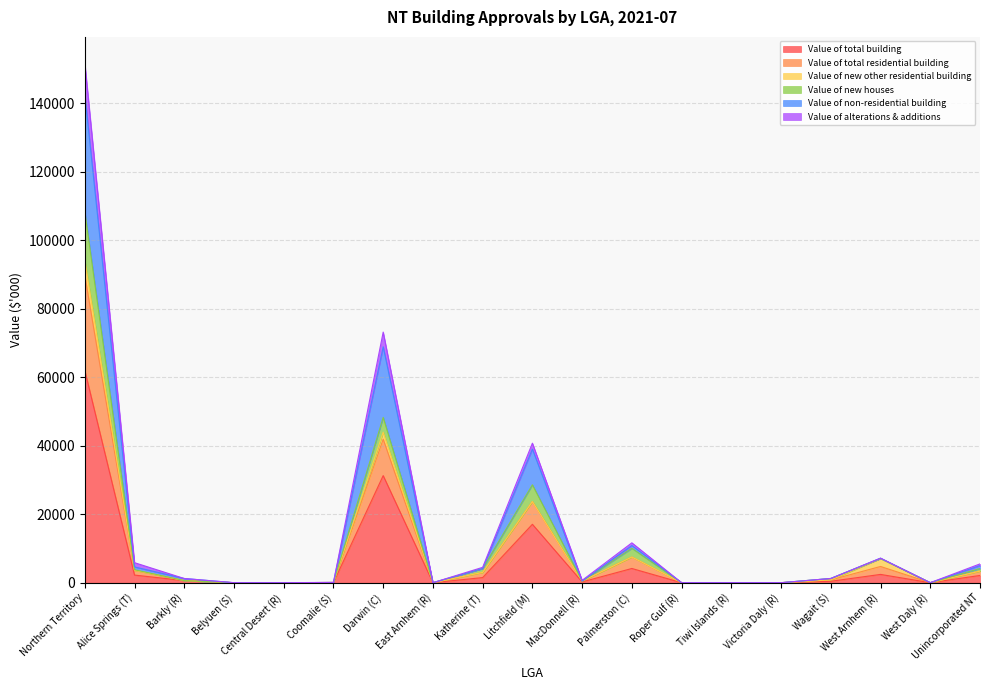

At which category is the sum across all series the highest?

Northern Territory